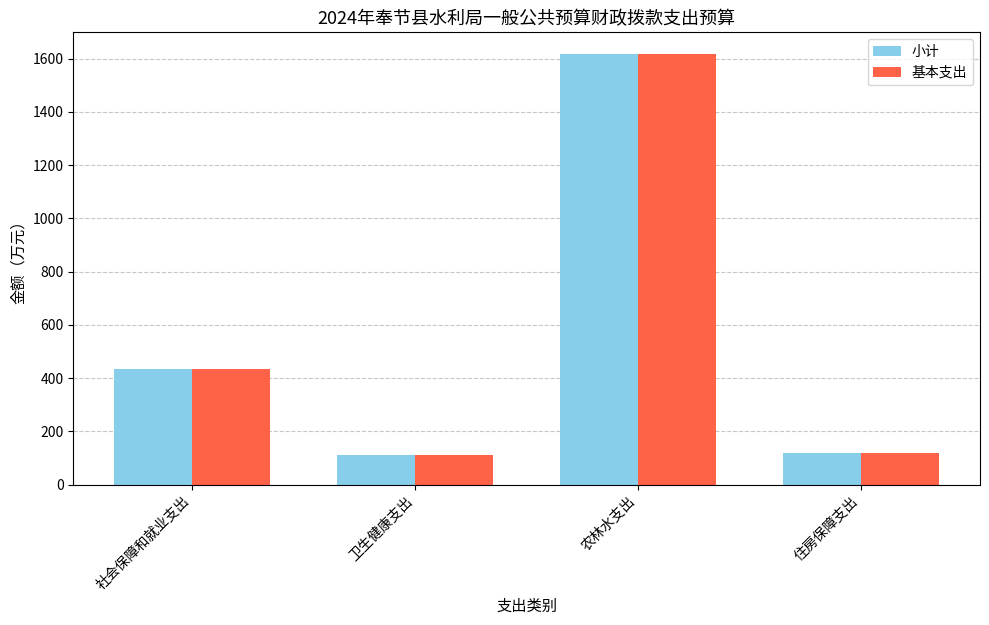

The value of 小计 at 农林水支出 is 1617.6. True or false?

True